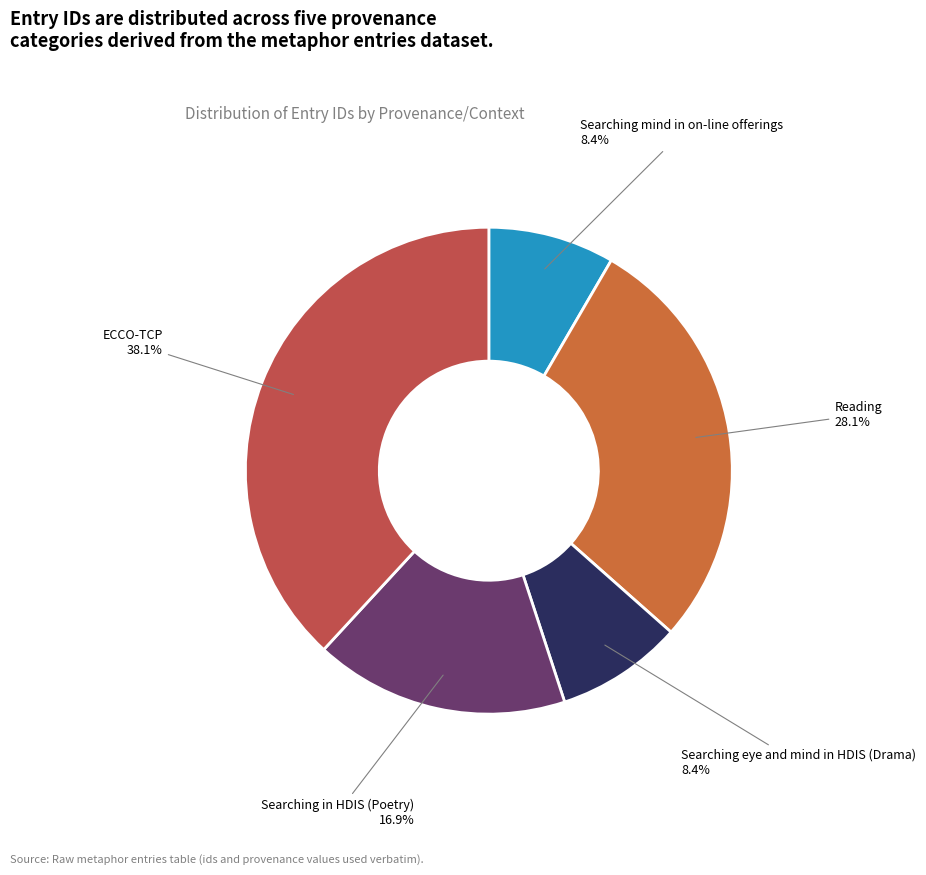

To the nearest percent, what is the difference between the largest and smallest slice percentages?

30%